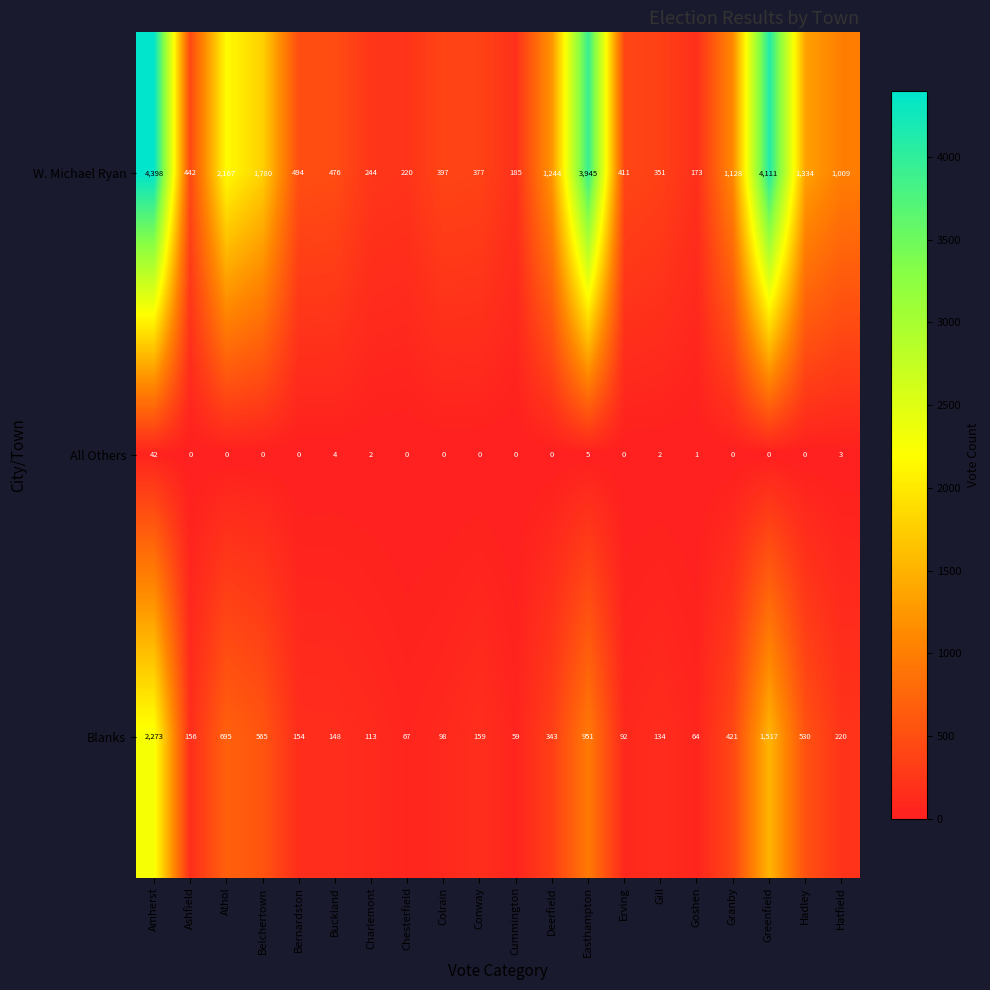

How many distinct data groups are displayed?

3